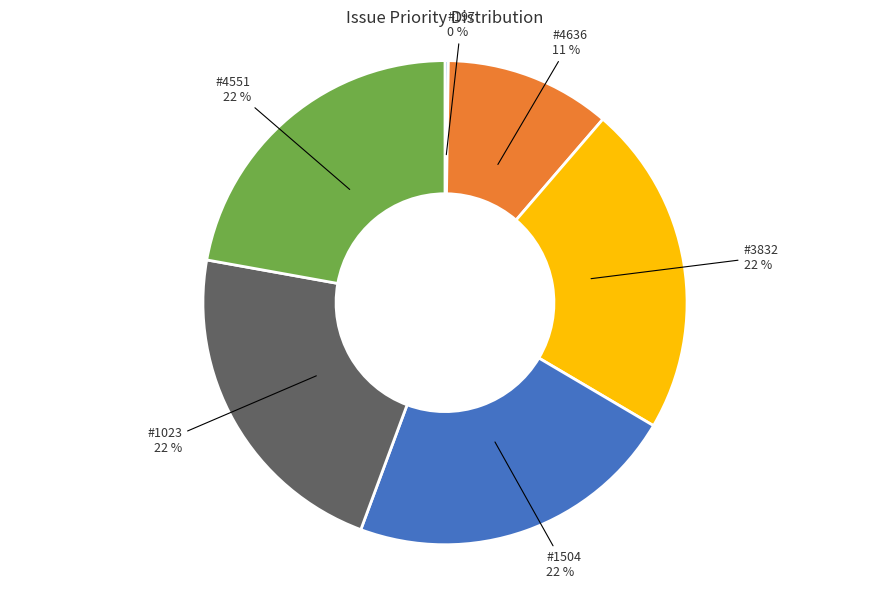

Is there any slice that represents more than half of the pie?

No